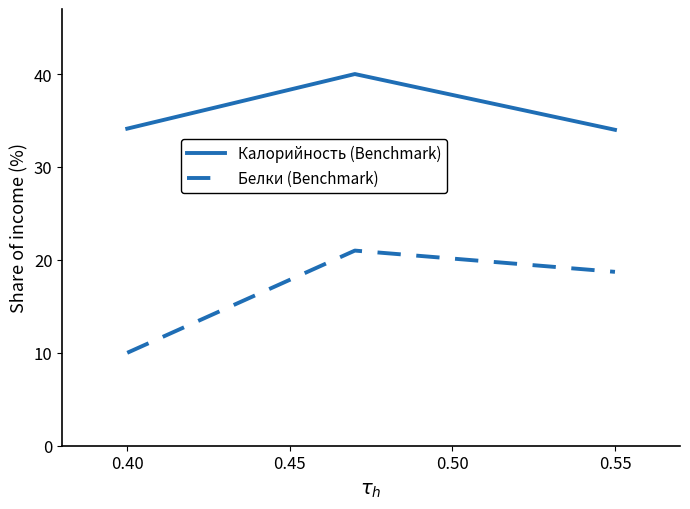

At how many categories does at least one series exceed 14?

3